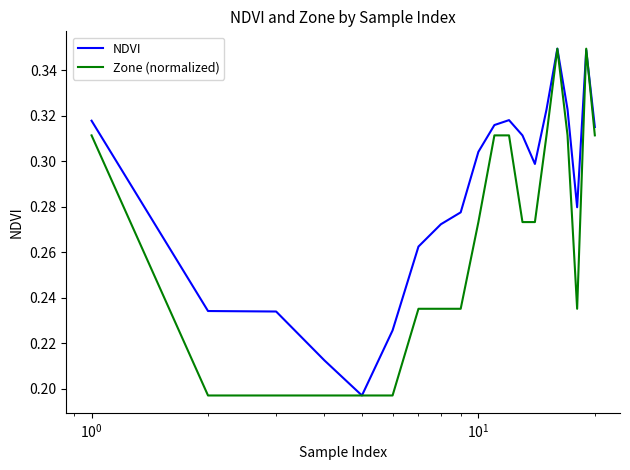

What is the sum of all NDVI values?

5.7